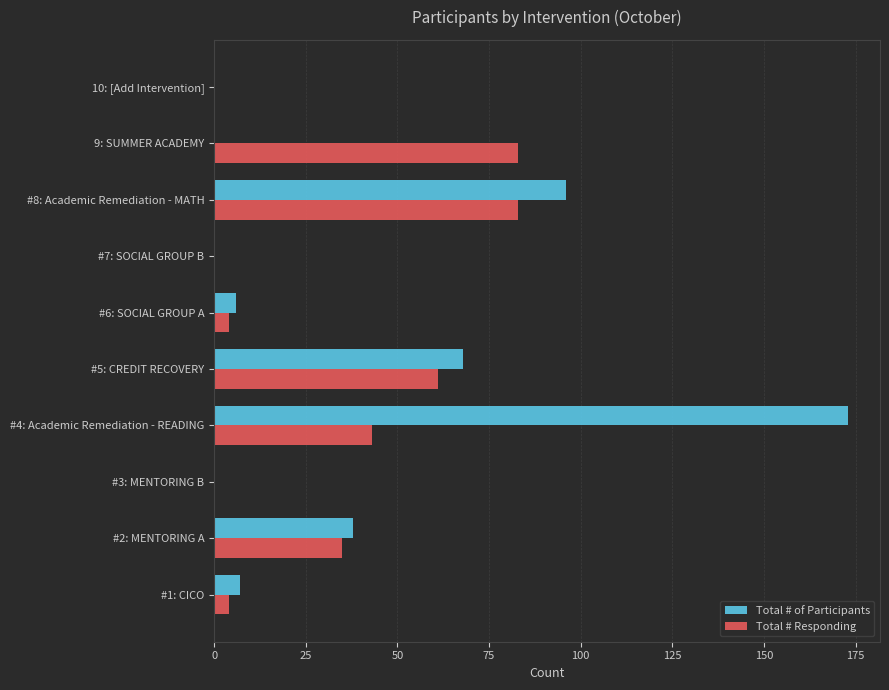

Is the value of Total # Responding at 10: [Add Intervention] greater than the value of Total # of Participants at #2: MENTORING A?

No